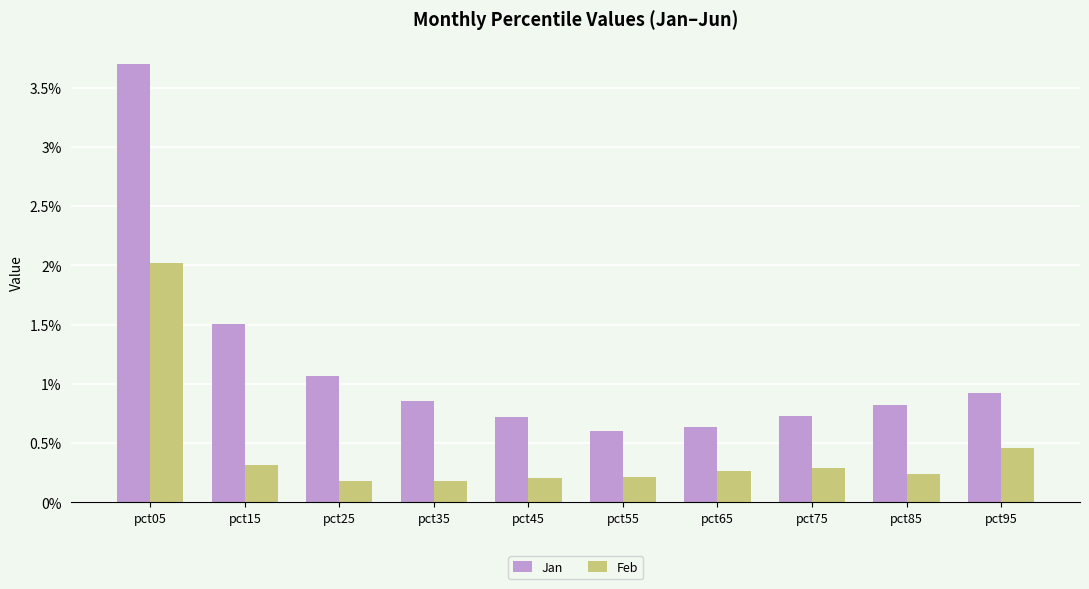

What is the total value across all series at pct35?

1.0